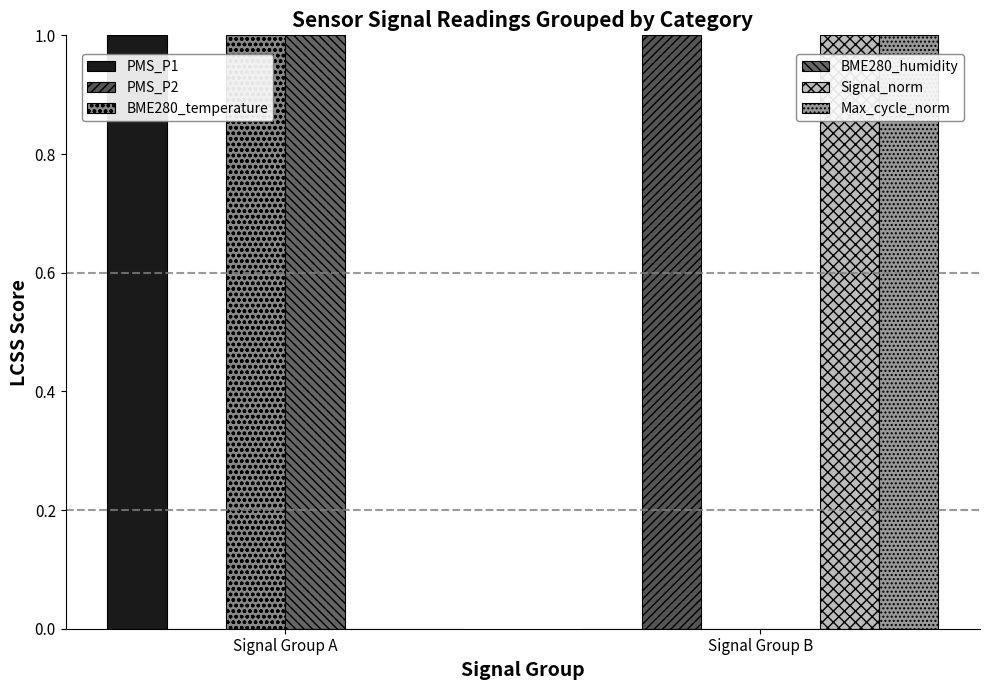

How many series are shown in this chart?

6